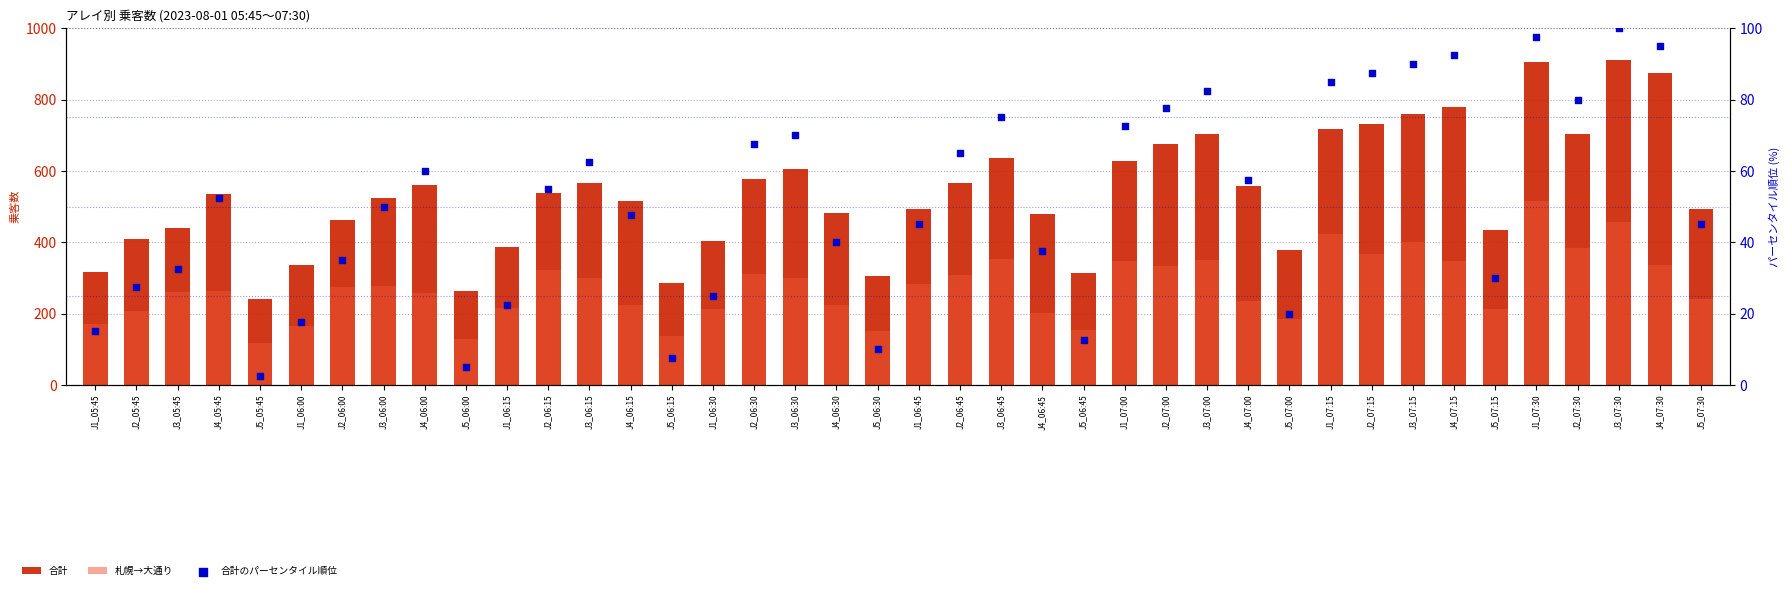

Which series has the largest total across all categories?

合計